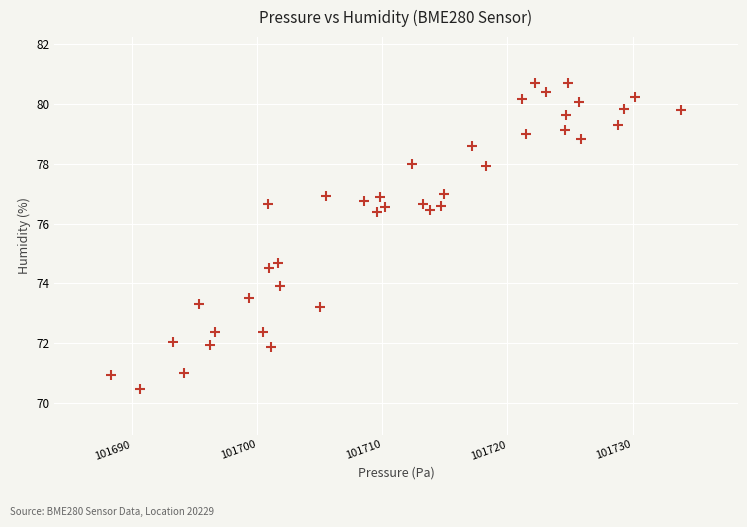

What is the range of Y values (max minus min)?

10.2